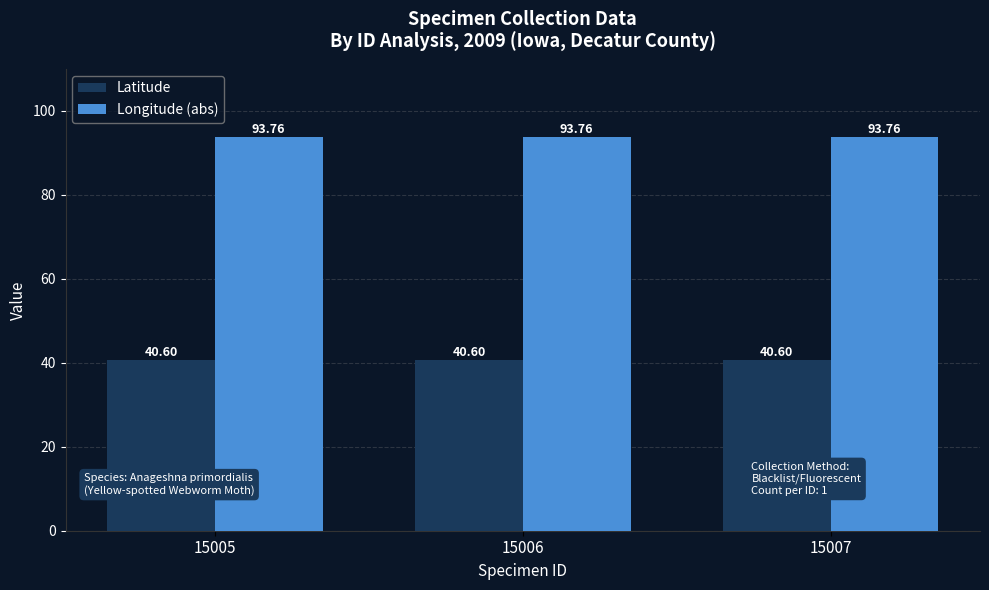

What is the spread (max minus min) of values at 15005?

53.2